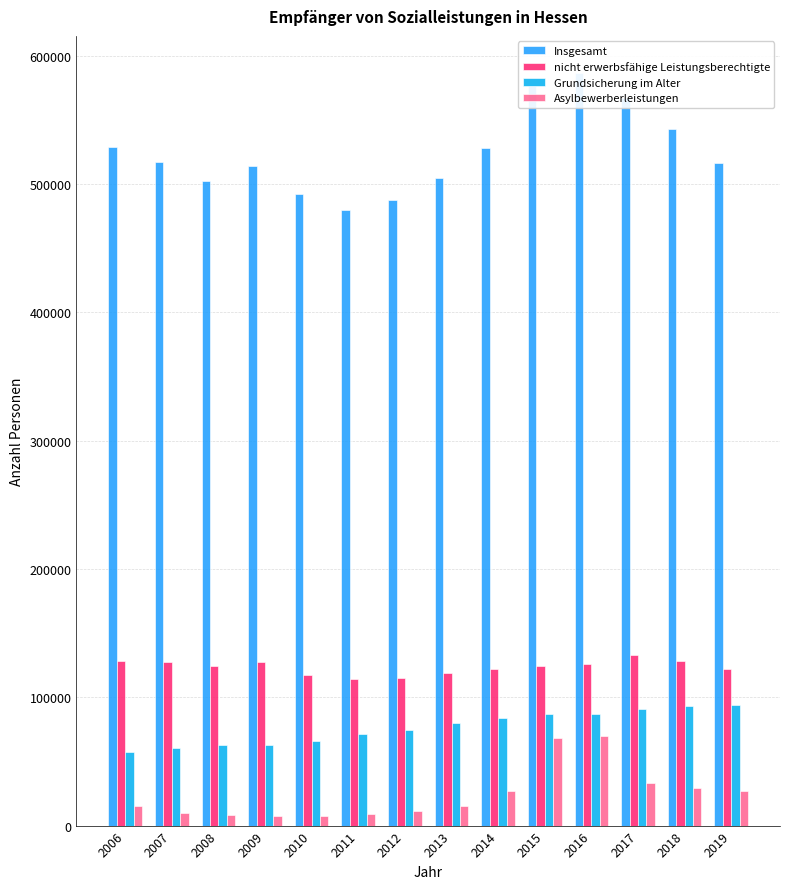

What are all the series names shown in the legend?

Insgesamt, nicht erwerbsfähige Leistungsberechtigte, Grundsicherung im Alter, Asylbewerberleistungen